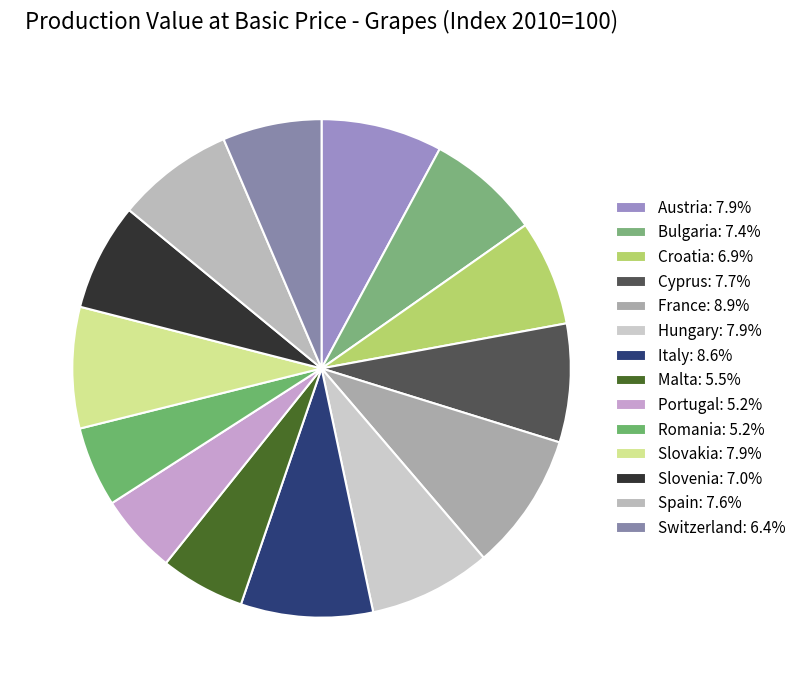

Count the number of slices in the pie.

14